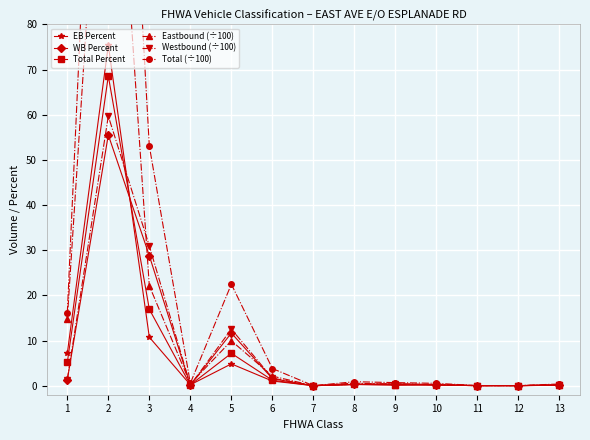

How many series are shown in this chart?

6